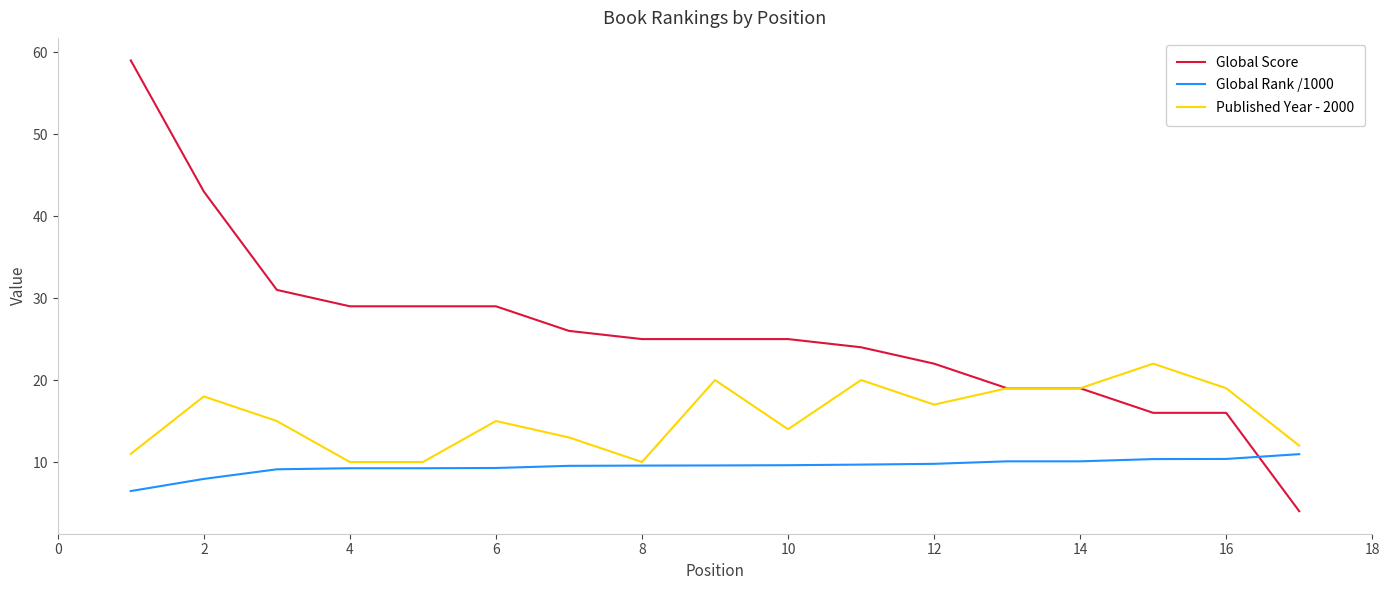

Rank the series by their maximum value, from highest to lowest.

Global Score, Published Year - 2000, Global Rank /1000